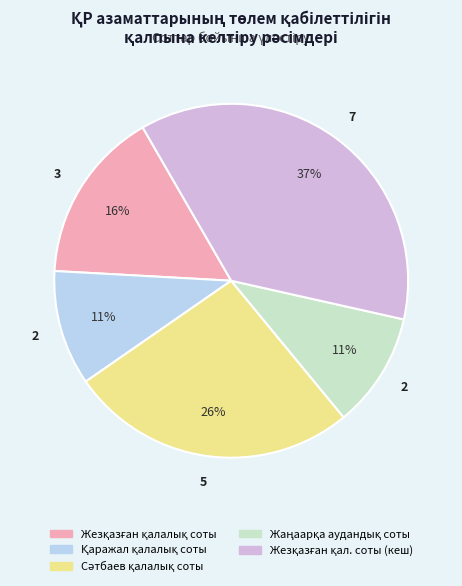

To the nearest percent, what is the difference between the largest and smallest slice percentages?

26%